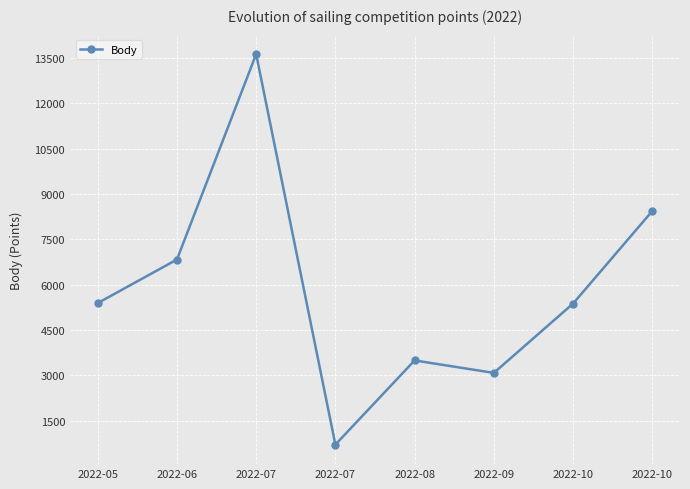

How many data points are less than 5390?

4